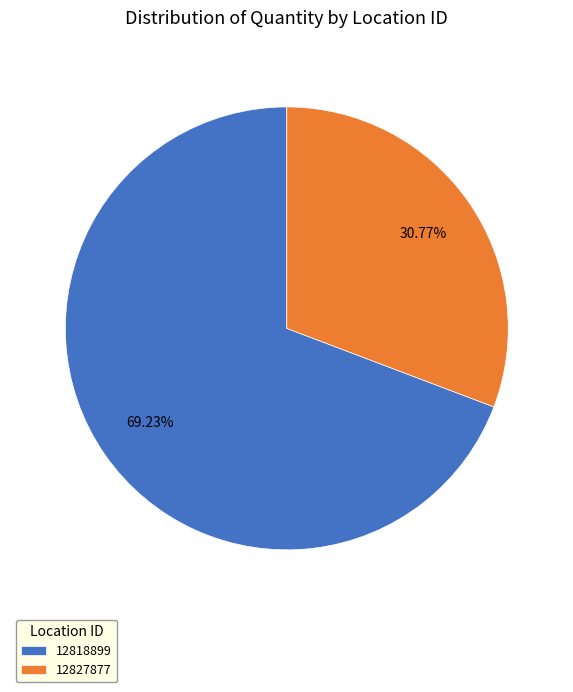

How many slices are in this pie chart?

2